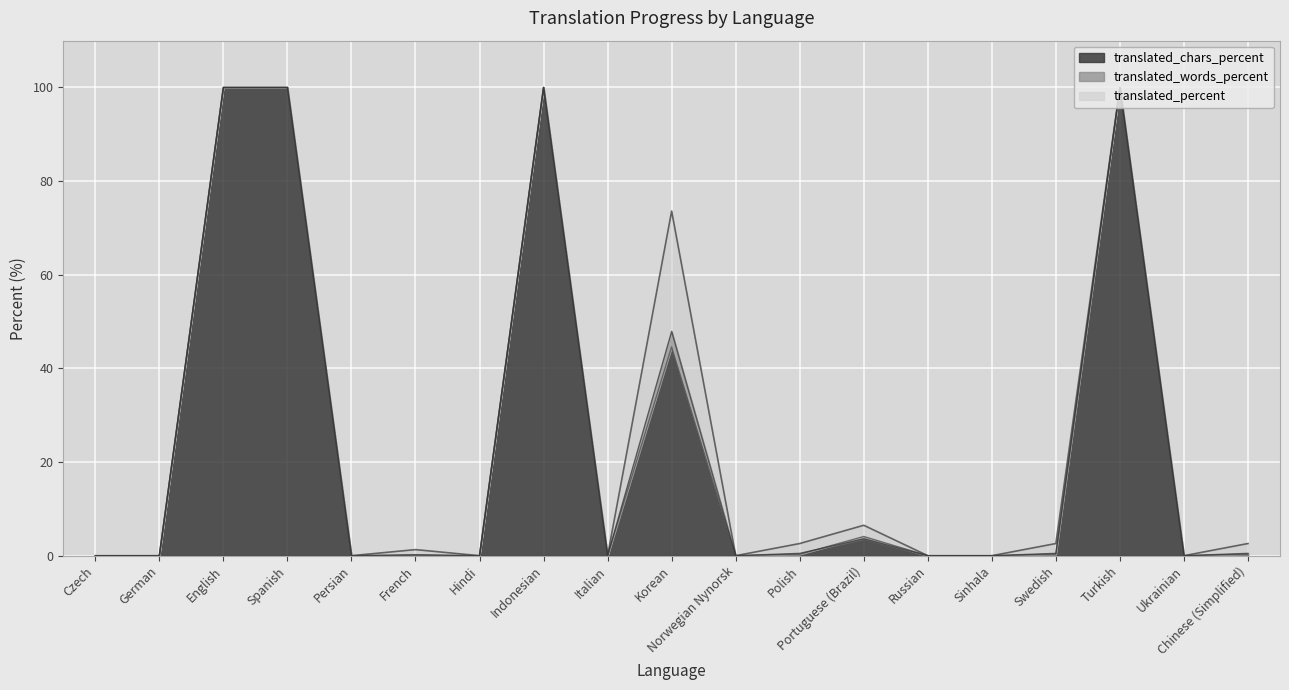

Reading right to left, list all the values displayed in this chart.

translated: Chinese (Simplified)=2.6	Ukrainian=0.0	Turkish=100.0	Swedish=2.6	Sinhala=0.0	Russian=0.0	Portuguese (Brazil)=6.5	Polish=2.6	Norwegian Nynorsk=0.0	Korean=73.6	Italian=0.0	Indonesian=100.0	Hindi=0.0	French=1.3	Persian=0.0	Spanish=100.0	English=100.0	German=0.0	Czech=0.0
translated_percent: Chinese (Simplified)=0.5	Ukrainian=0.0	Turkish=100.0	Swedish=0.5	Sinhala=0.0	Russian=0.0	Portuguese (Brazil)=3.6	Polish=0.5	Norwegian Nynorsk=0.0	Korean=47.9	Italian=0.0	Indonesian=100.0	Hindi=0.0	French=0.2	Persian=0.0	Spanish=100.0	English=100.0	German=0.0	Czech=0.0
translated_words_percent: Chinese (Simplified)=0.3	Ukrainian=0.0	Turkish=100.0	Swedish=0.3	Sinhala=0.0	Russian=0.0	Portuguese (Brazil)=4.1	Polish=0.3	Norwegian Nynorsk=0.0	Korean=44.6	Italian=0.0	Indonesian=100.0	Hindi=0.0	French=0.1	Persian=0.0	Spanish=100.0	English=100.0	German=0.0	Czech=0.0